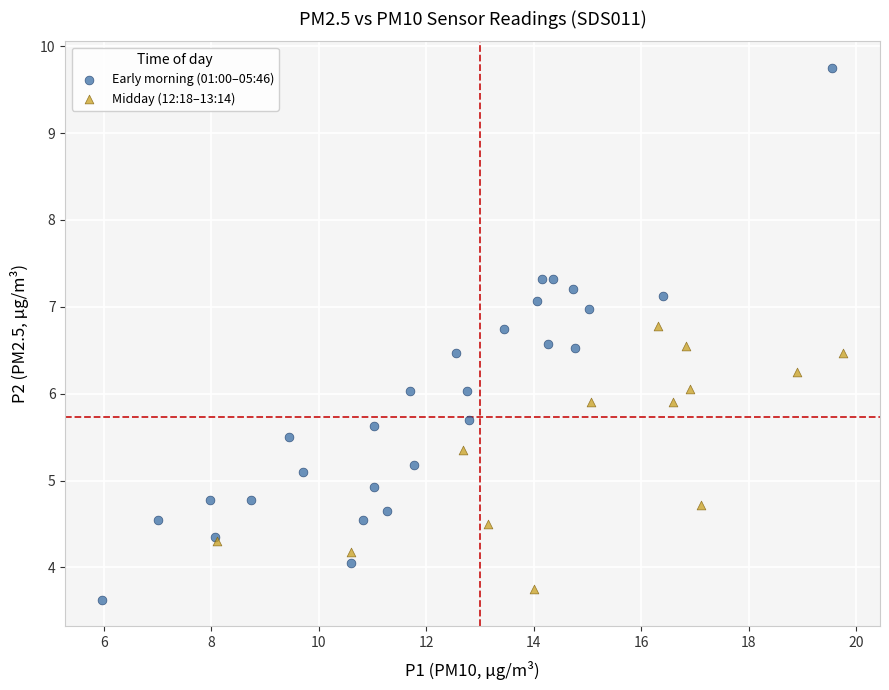

What are all the series names shown in the legend?

Early morning (01:00–05:46), Midday (12:18–13:14)